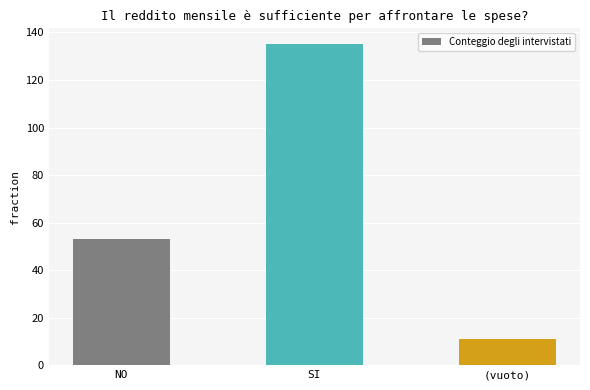

How many series are shown in this chart?

1